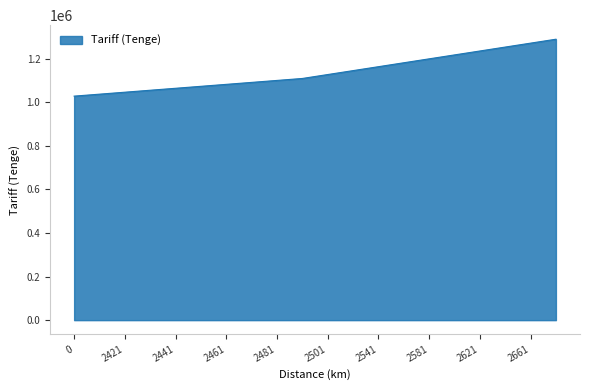

What is the greatest value displayed?

1289119